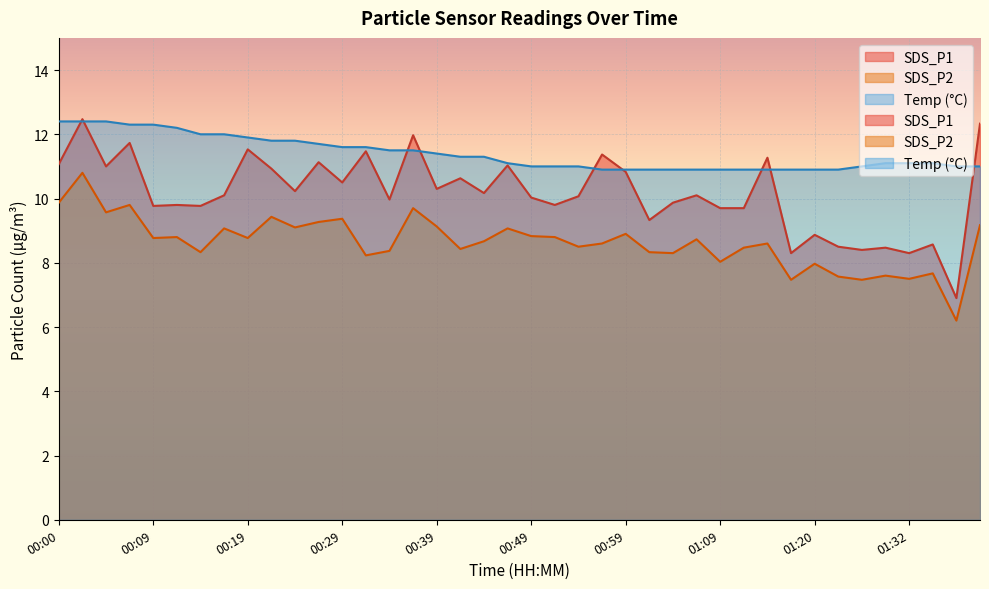

What is the label of the 19th point from the left?

00:44